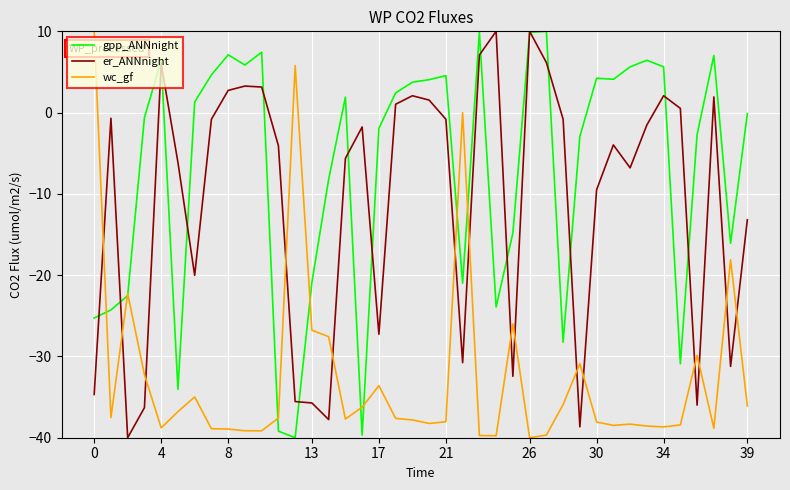

What is the smallest value displayed?

-40.0